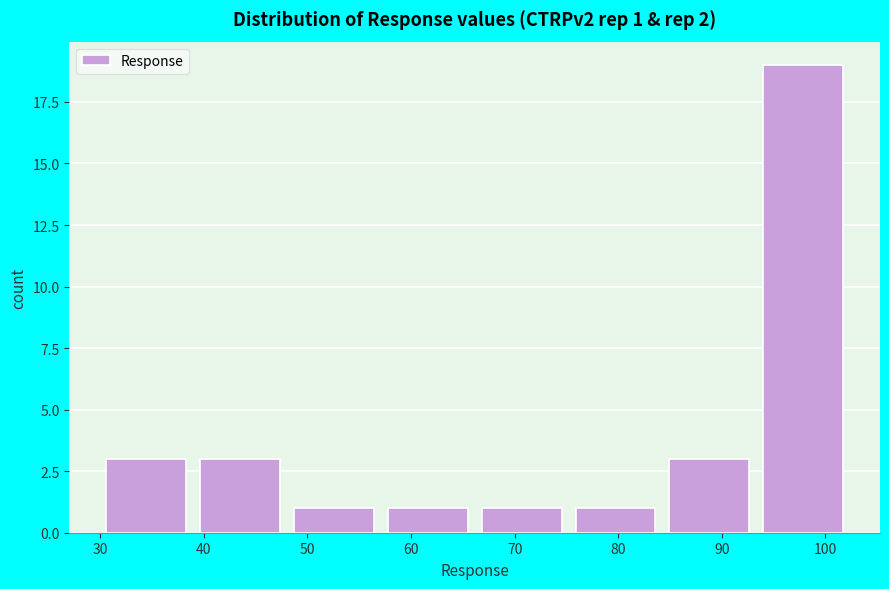

Over which range of the x-axis is the bar tallest?

93 to 102